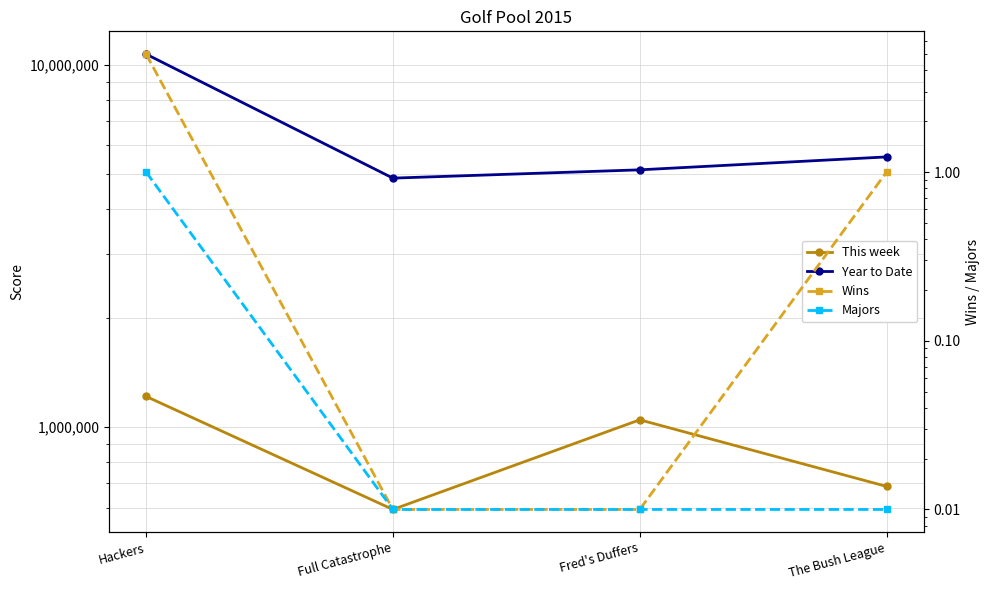

Which has a higher value, Full Catastrophe or Fred's Duffers?

Fred's Duffers